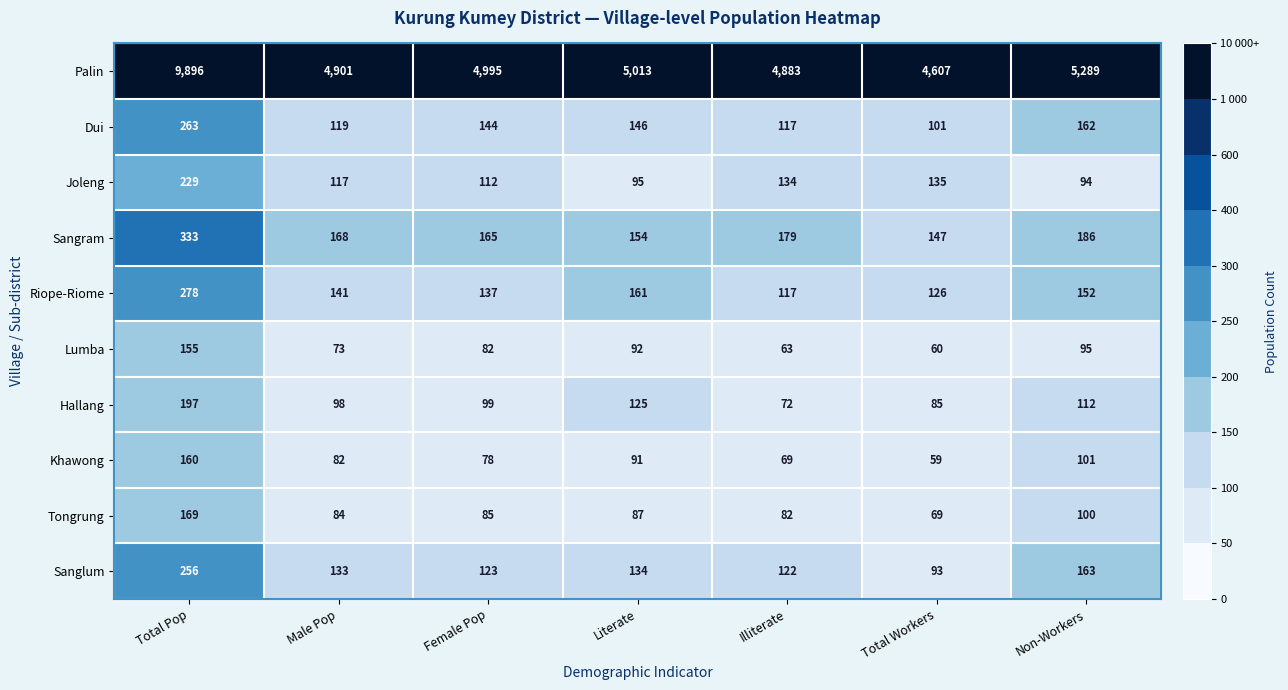

What is the spread (max minus min) of values at Literate?

4926